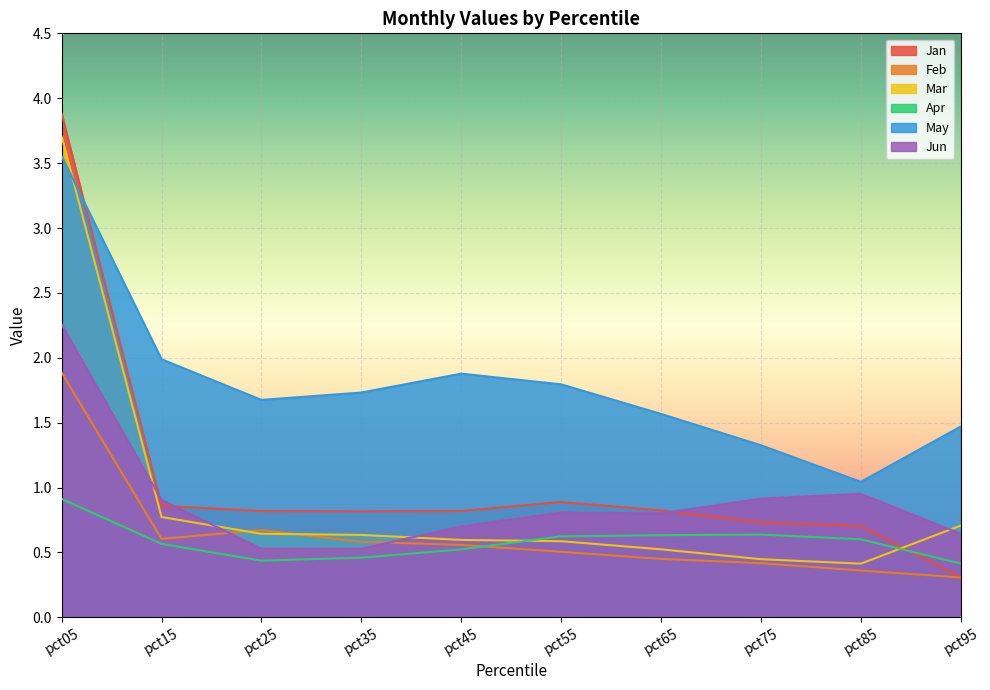

What is the difference between the maximum and minimum values in the May series?

2.5